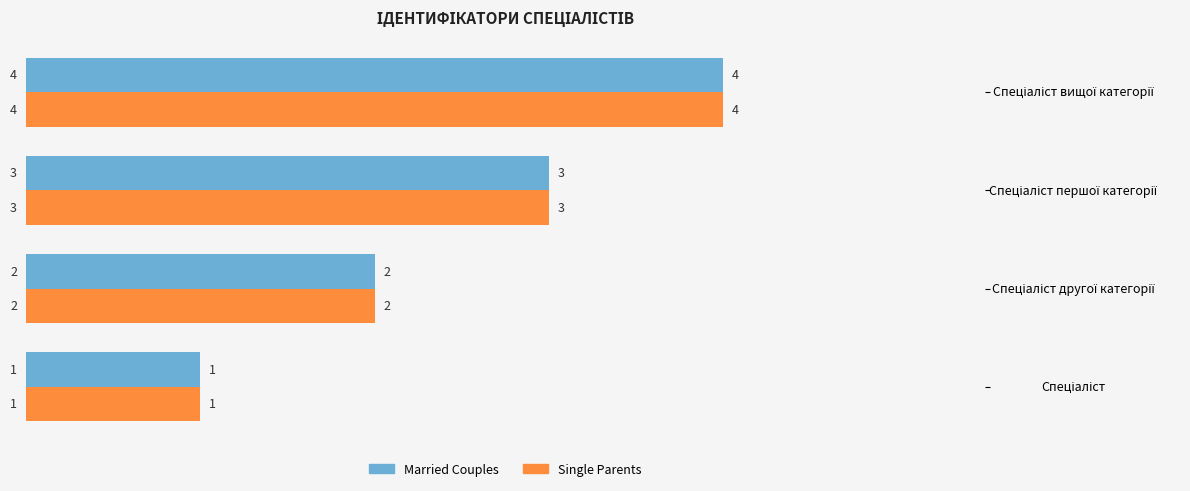

What is the difference between the second highest and minimum values in the Single Parents series?

2